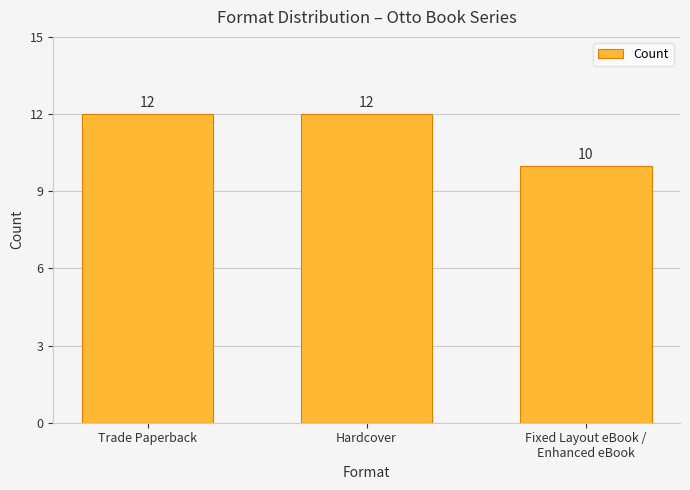

Reading right to left, transcribe all the data shown in this chart.

10	12	12